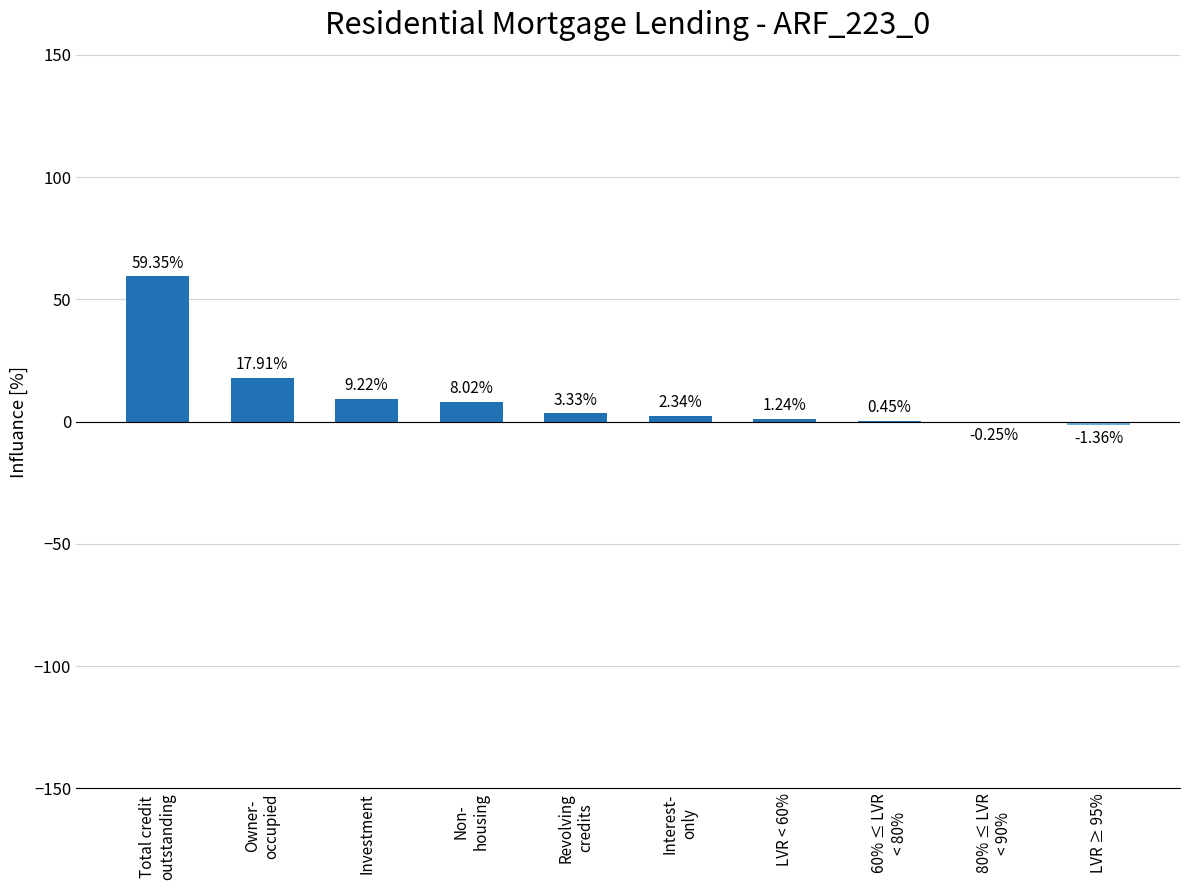

At which category does the chart reach its peak across all series?

Total credit
outstanding